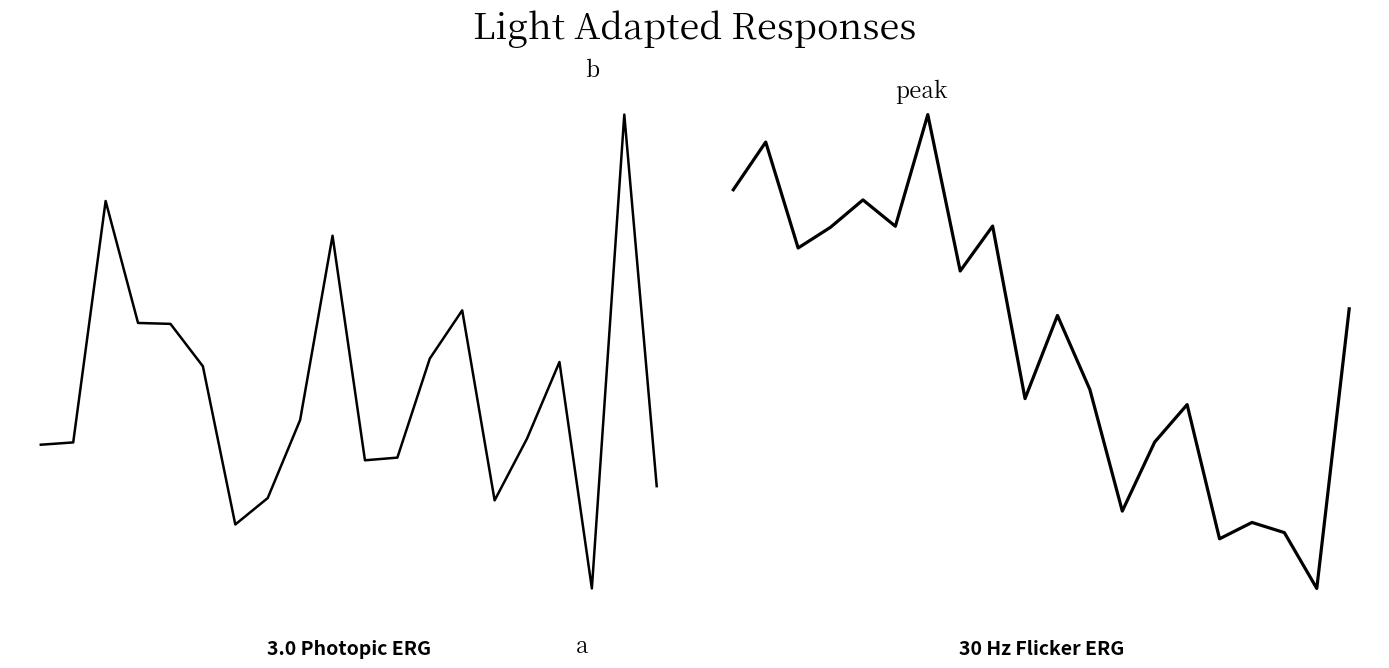

Reading left to right, list all the values displayed in this chart.

WindPk: -0.2	-0.2	0.8	0.3	0.3	0.1	-0.5	-0.4	-0.1	0.6	-0.3	-0.3	0.1	0.3	-0.4	-0.2	0.1	-0.8	1.1	-0.4
WindDir: 1.7	2.3	1.1	1.3	1.6	1.3	2.6	0.8	1.3	-0.7	0.3	-0.6	-2.0	-1.2	-0.7	-2.3	-2.1	-2.2	-2.8	0.4